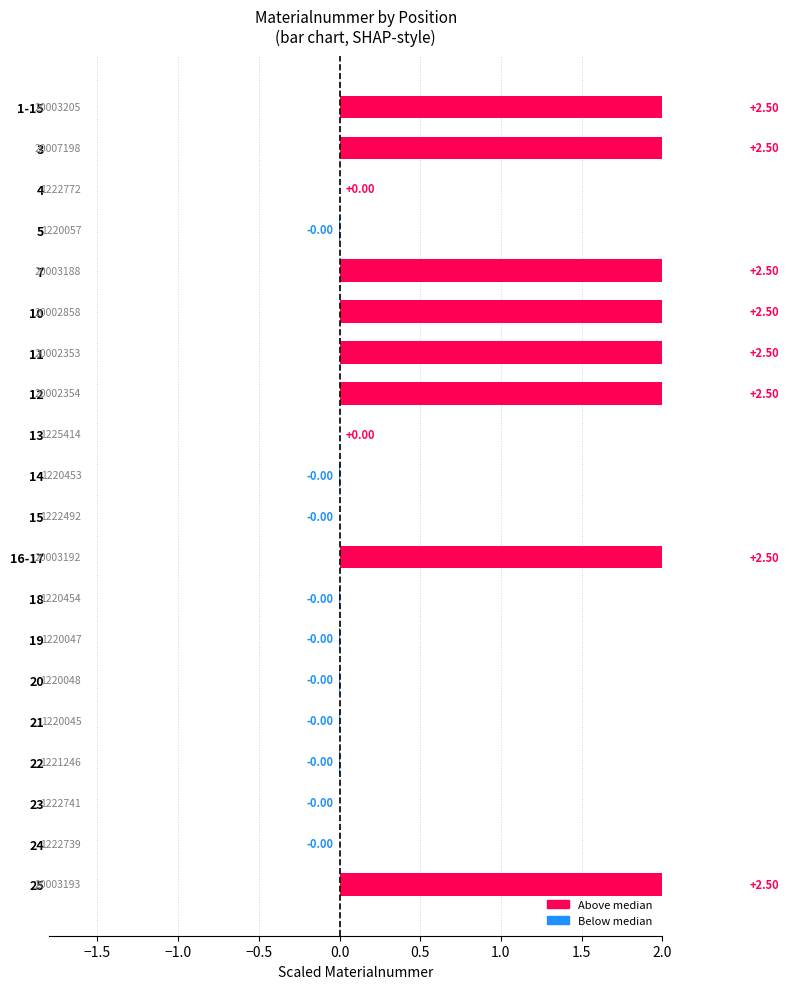

Are the bars grouped side by side (vs. stacked)?

No